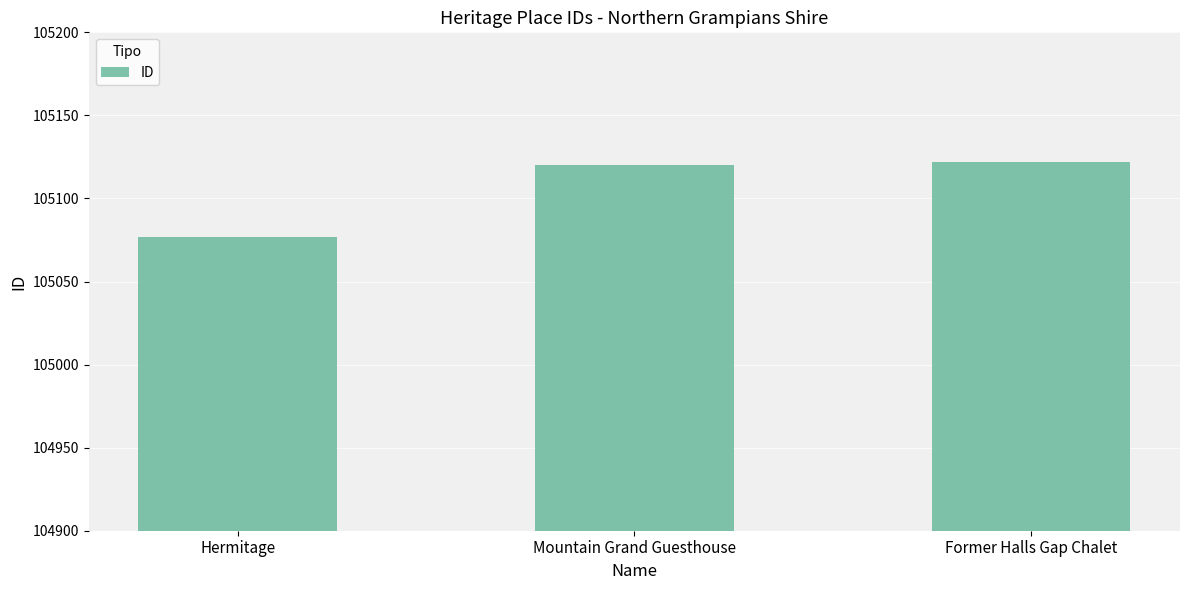

How many distinct data groups are displayed?

1